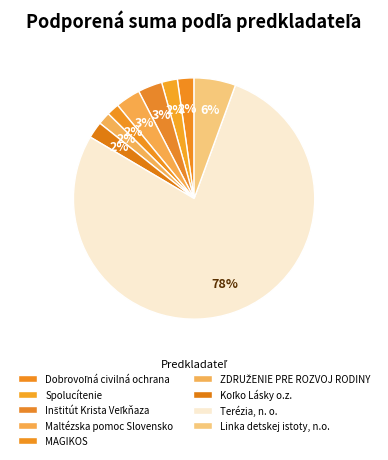

How many segments does this pie chart have?

9